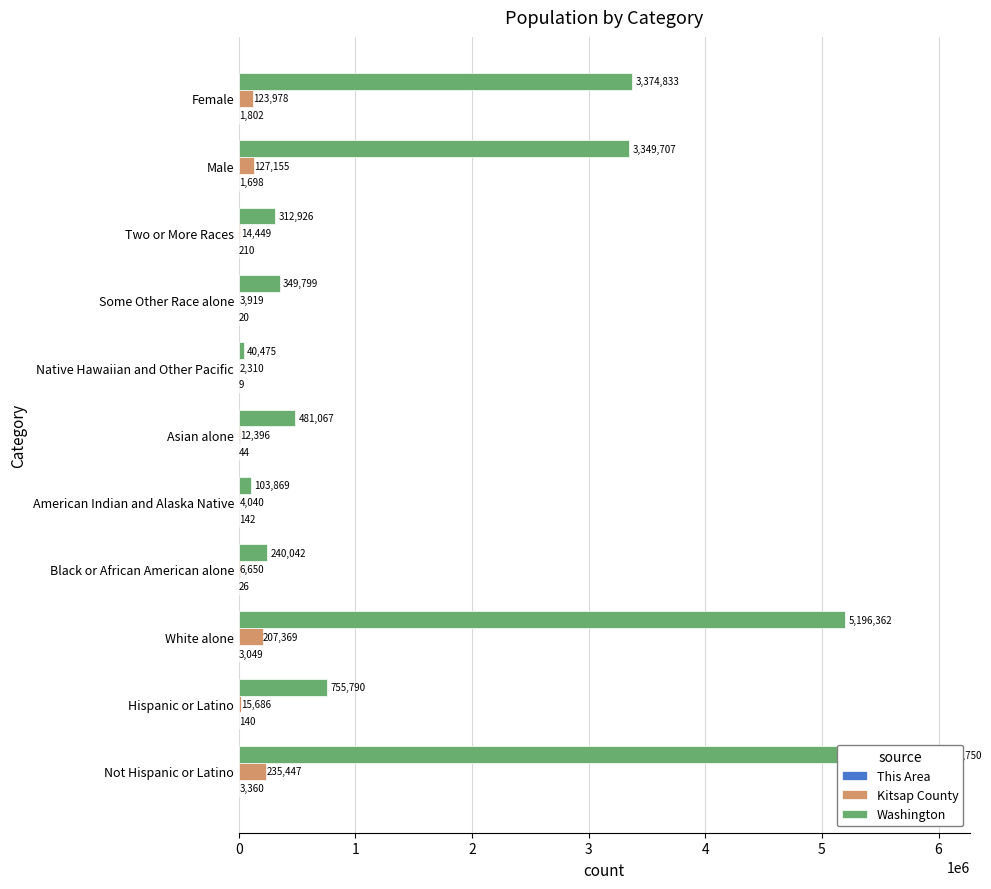

Is the value of Kitsap County at Hispanic or Latino greater than the value of Washington at Asian alone?

No